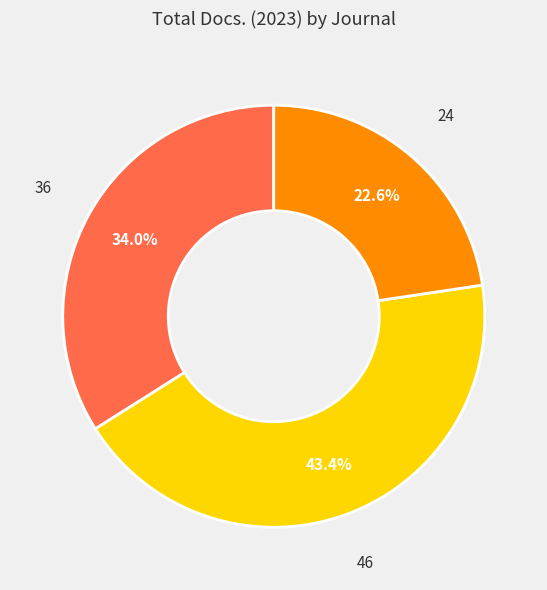

Does any single category account for the majority?

No